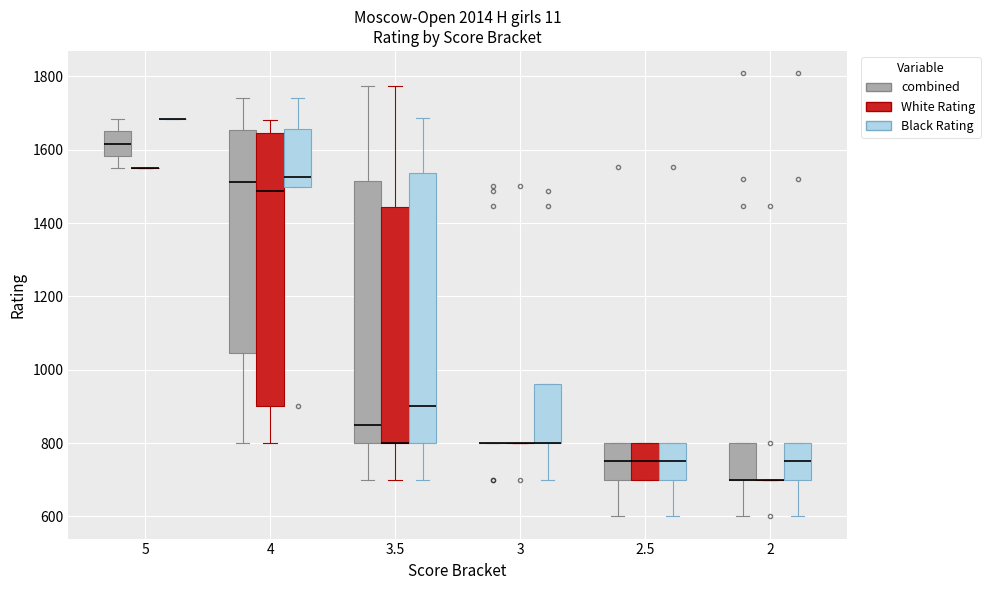

Reading left to right, transcribe this box plot: for each box, give where its median line is, the range the box spans, and where its two whiskers end, as read against the y-axis. The values are not printed on the chart, so give them approximately, as read against the axis.

5 (combined): median 1620, box 1580 to 1660, whiskers 1540 to 1680
5 (White Rating): box collapsed to a line at 1540, whiskers 1540 to 1540
5 (Black Rating): box collapsed to a line at 1680, whiskers 1680 to 1680
4 (combined): median 1520, box 1040 to 1660, whiskers 800 to 1740
4 (White Rating): median 1480, box 900 to 1640, whiskers 800 to 1680
4 (Black Rating): median 1520, box 1500 to 1660, whiskers 1500 to 1740
3.5 (combined): median 860, box 800 to 1520, whiskers 700 to 1780
3.5 (White Rating): median 800 (drawn on the box's lower edge), box 800 to 1440, whiskers 700 to 1780
3.5 (Black Rating): median 900, box 800 to 1540, whiskers 700 to 1680
3 (combined): box collapsed to a line at 800, whiskers 800 to 800
3 (White Rating): box collapsed to a line at 800, whiskers 800 to 800
3 (Black Rating): median 800 (drawn on the box's lower edge), box 800 to 960, whiskers 700 to 960
2.5 (combined): median 760, box 700 to 800, whiskers 600 to 800
2.5 (White Rating): median 760, box 700 to 800, whiskers 700 to 800
2.5 (Black Rating): median 760, box 700 to 800, whiskers 600 to 800
2 (combined): median 700 (drawn on the box's lower edge), box 700 to 800, whiskers 600 to 800
2 (White Rating): box collapsed to a line at 700, whiskers 700 to 700
2 (Black Rating): median 760, box 700 to 800, whiskers 600 to 800